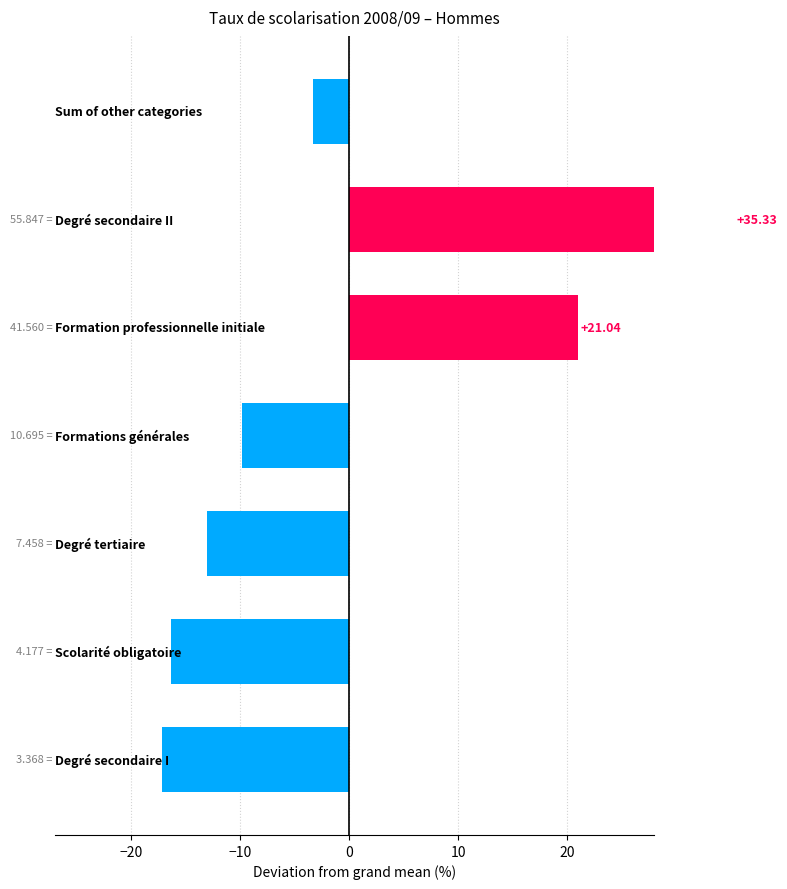

The Formations générales series shows 31.1 at 17. True or false?

False